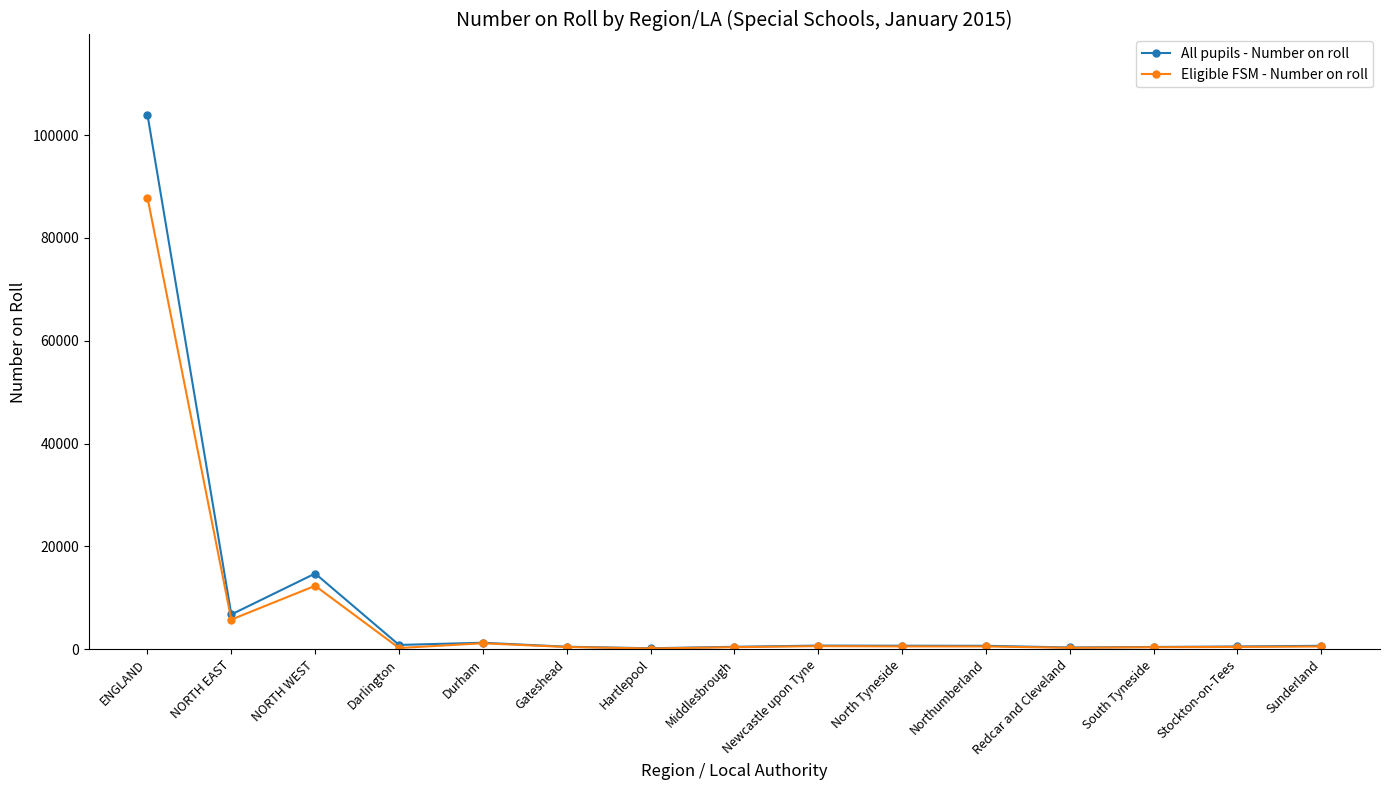

What are all the series names shown in the legend?

All pupils - Number on roll, Eligible FSM - Number on roll